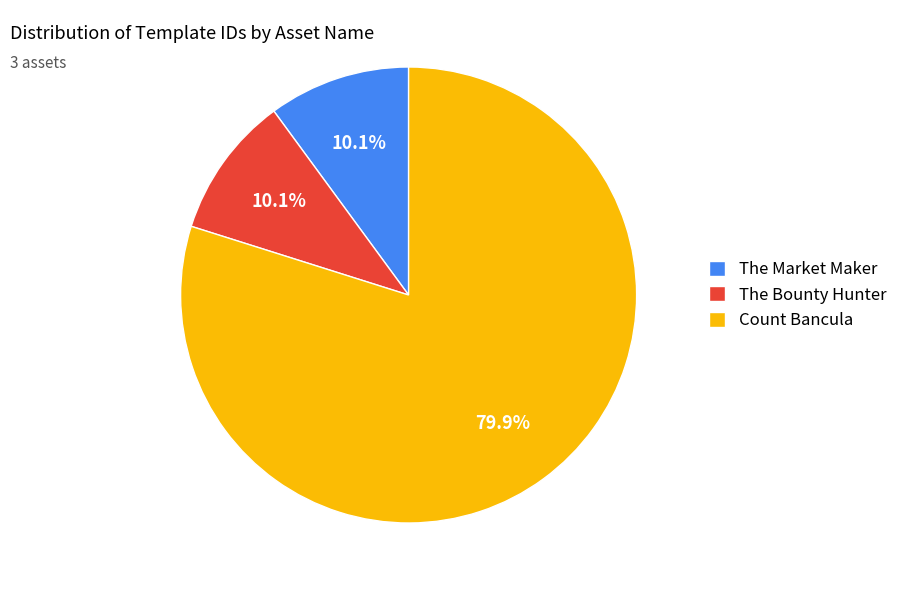

To the nearest percent, what is the average slice percentage?

33%